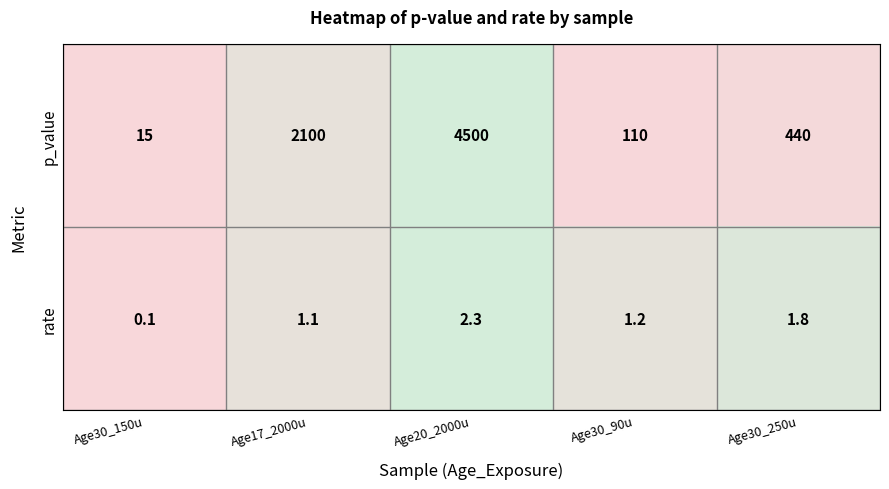

Reading left to right, transcribe all the data shown in this chart.

p_value: 15.0	2100.0	4500.0	110.0	440.0
rate: 0.1	1.1	2.3	1.2	1.8